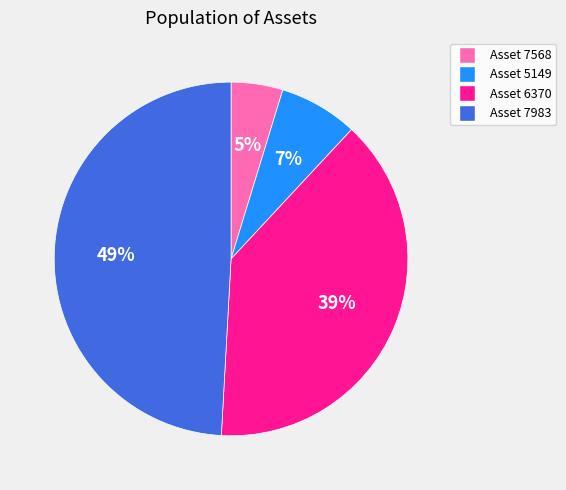

To the nearest percent, what percentage of the pie is Asset 7983?

49%